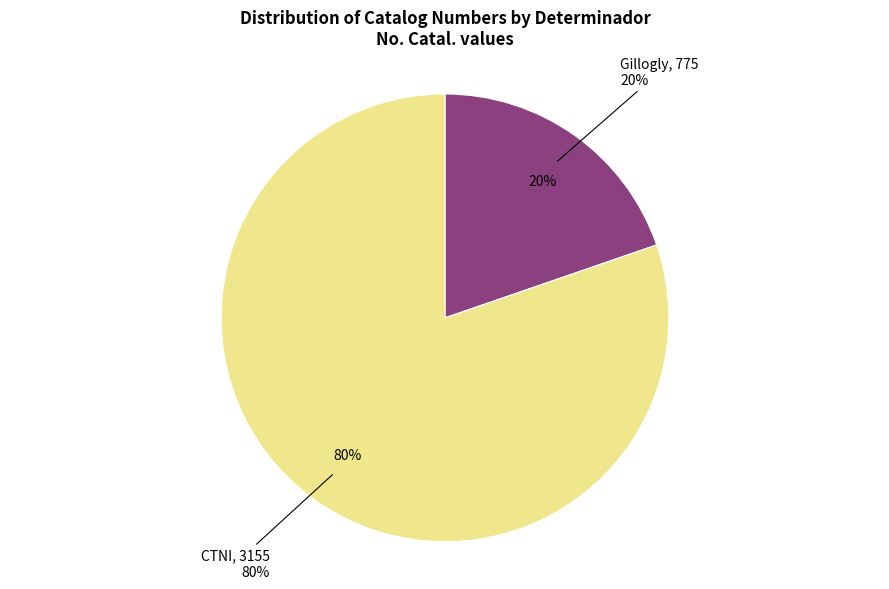

Count the number of slices in the pie.

2